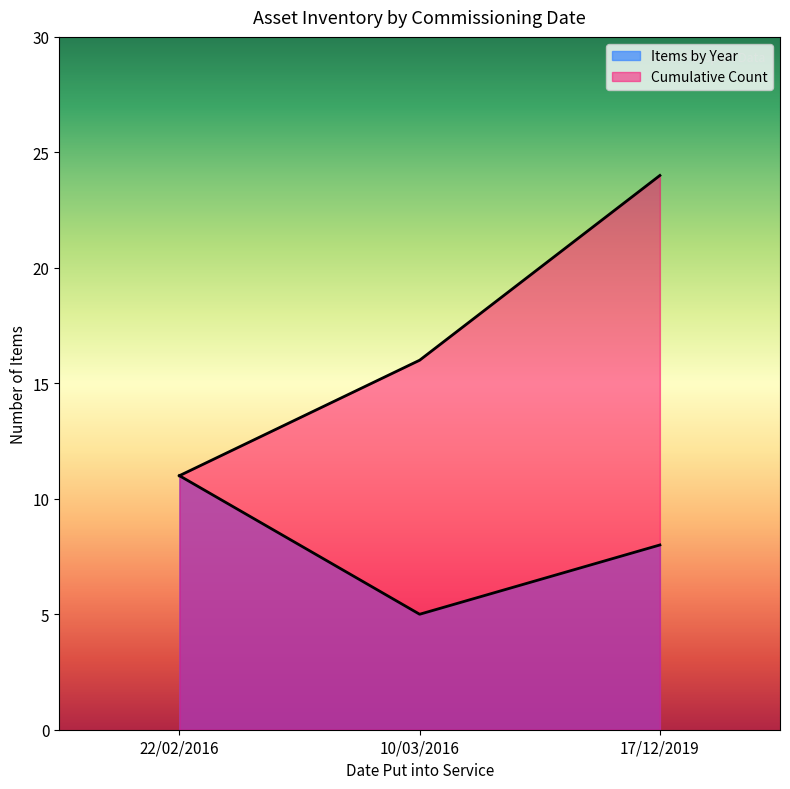

Is it true that Items by Year equals 5 at 10/03/2016?

True